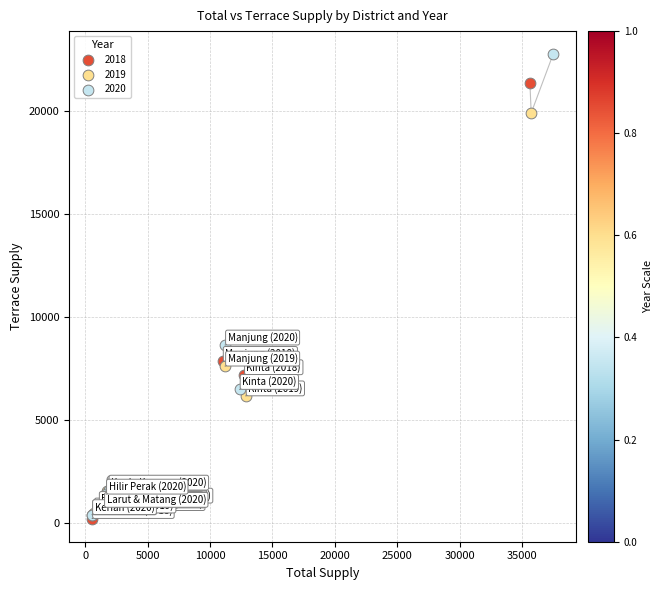

Which series reaches the maximum Y coordinate?

2020